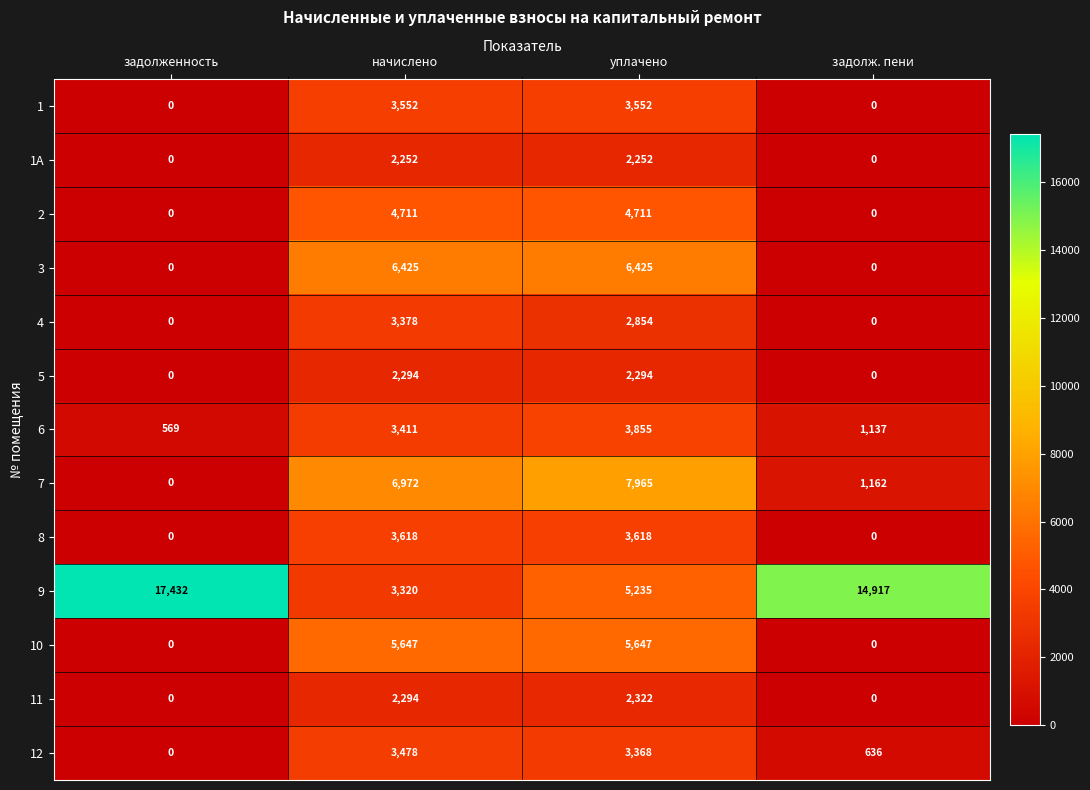

What is the difference between the 6 values at уплачено and начислено?

444